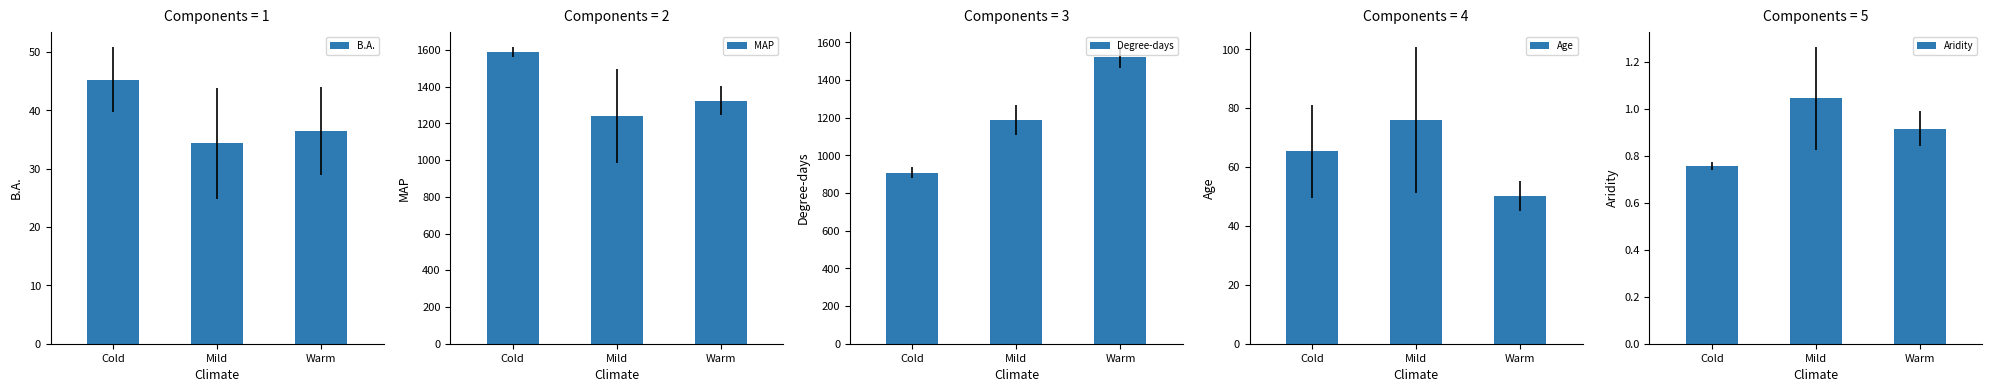

At which label does B.A. first exceed 36?

Cold